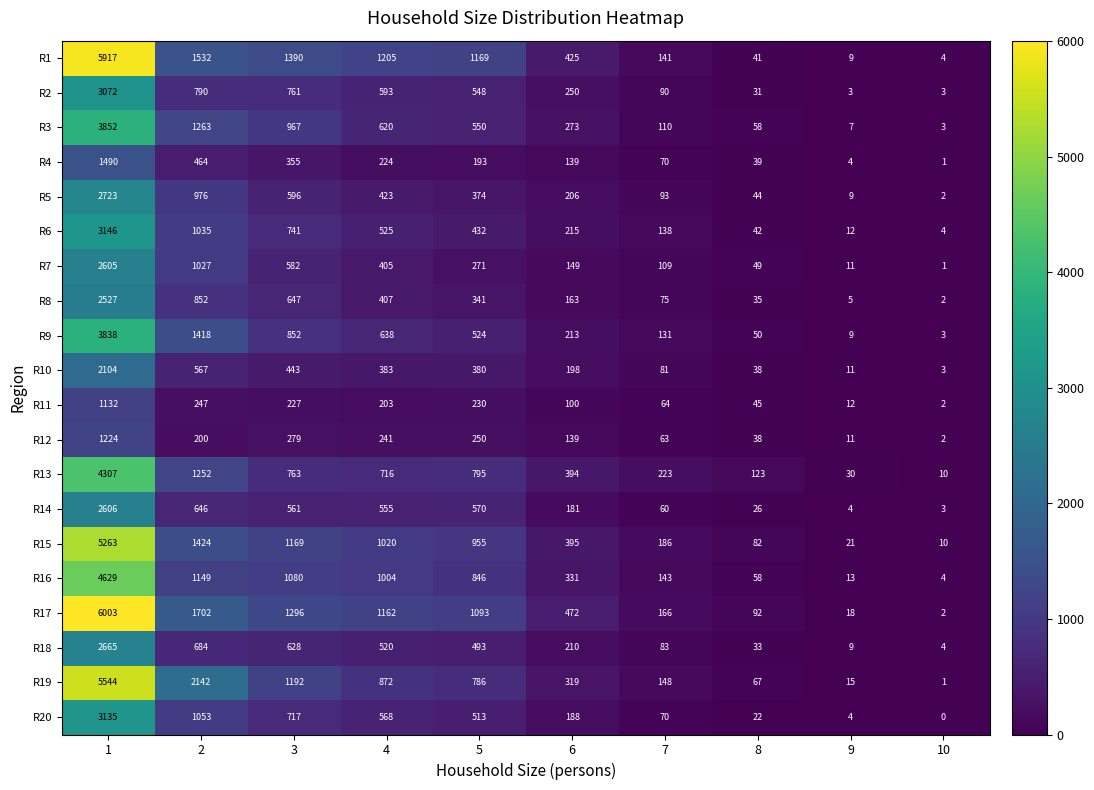

The value of R17 at 7 is 297. True or false?

False